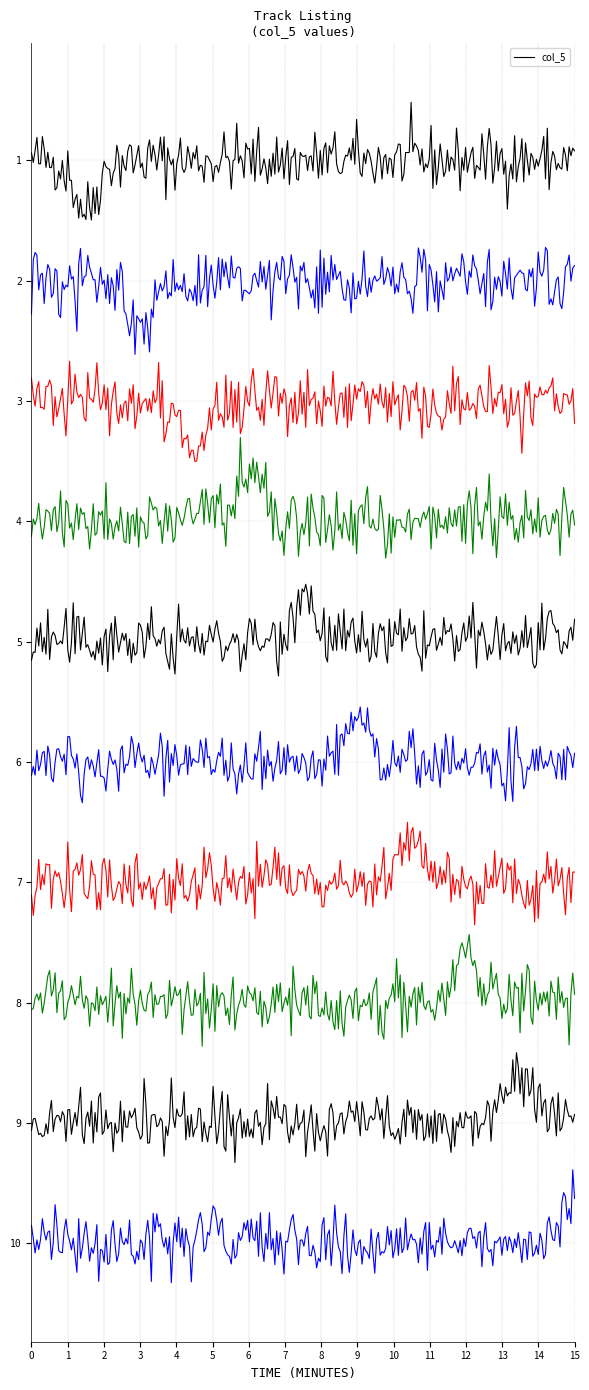

What is the smallest value displayed?

1